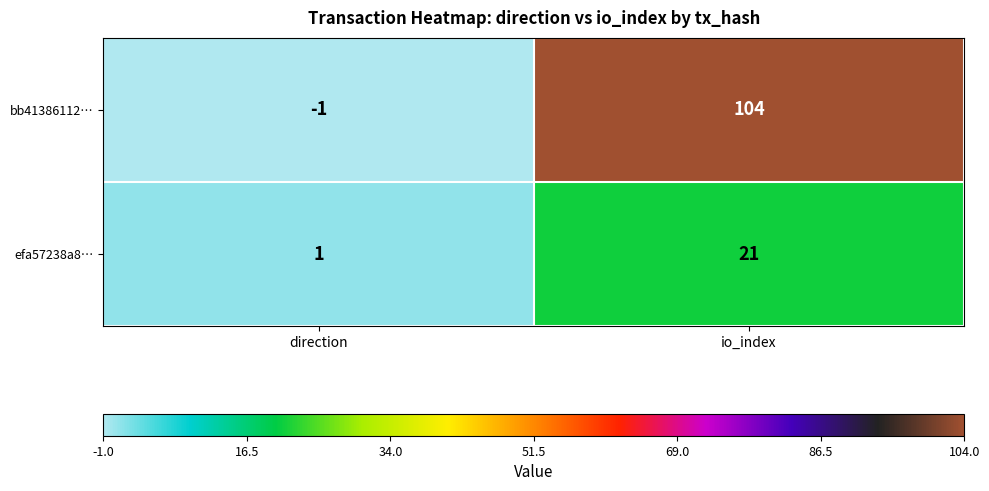

At which label is efa57238a8… closest to 11?

direction